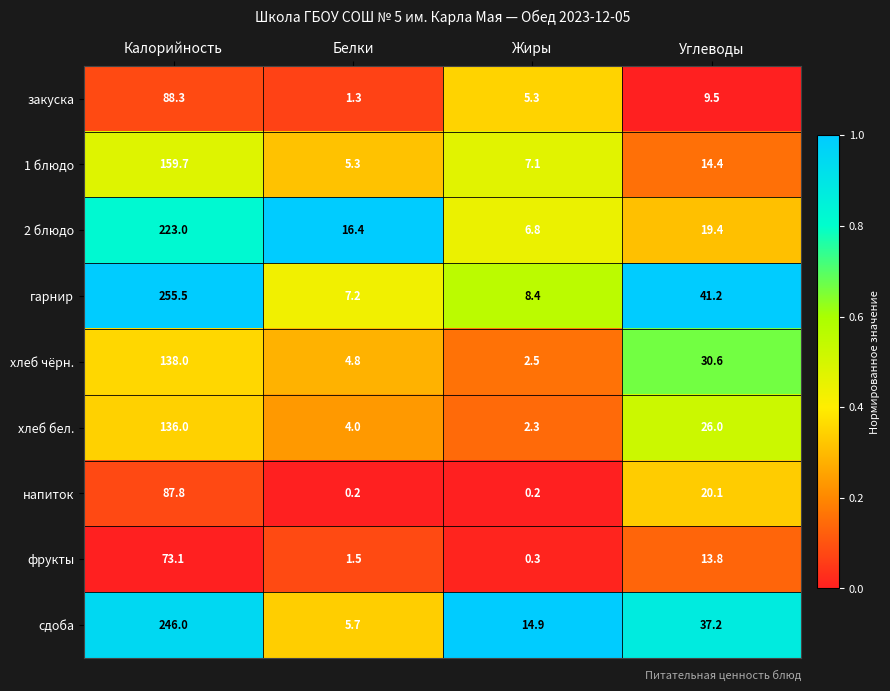

At which category is the sum across all series the highest?

Калорийность